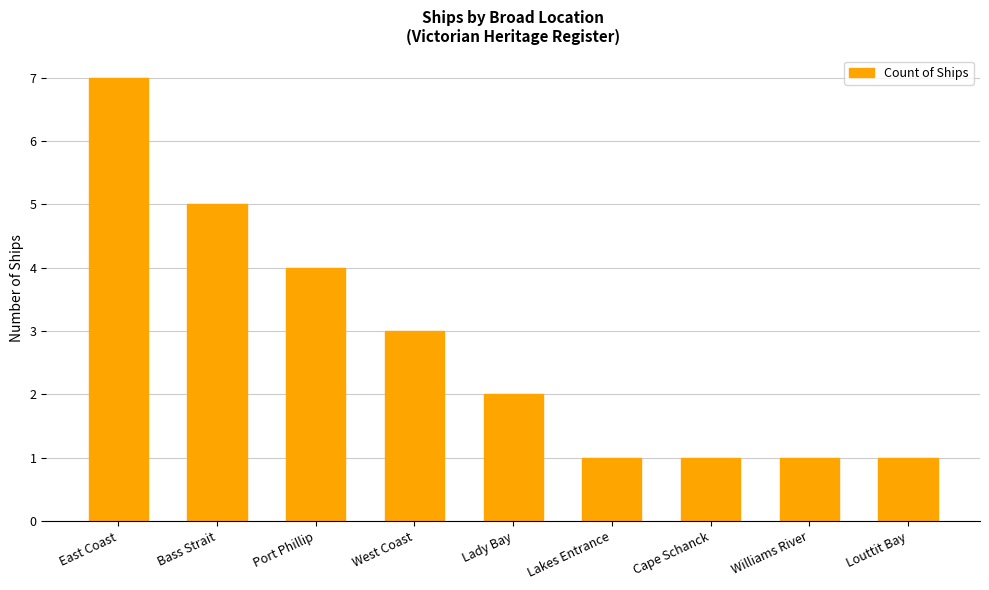

What is the average value?

3